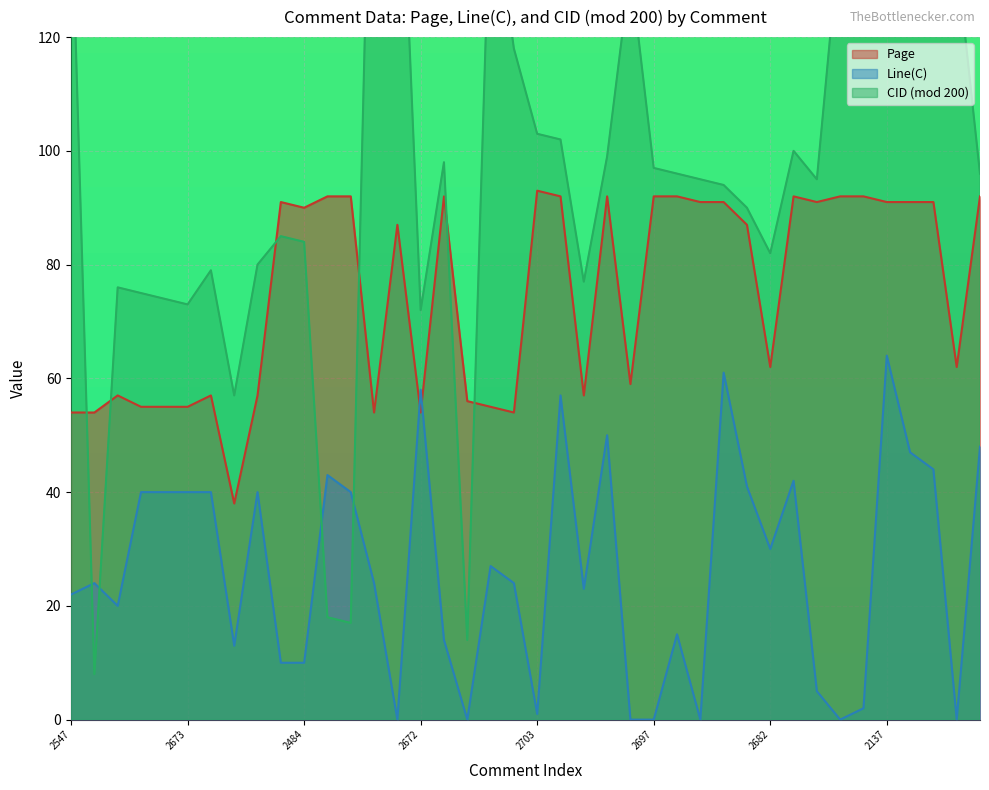

True or false: Page has more than 0 interior local peaks.

True